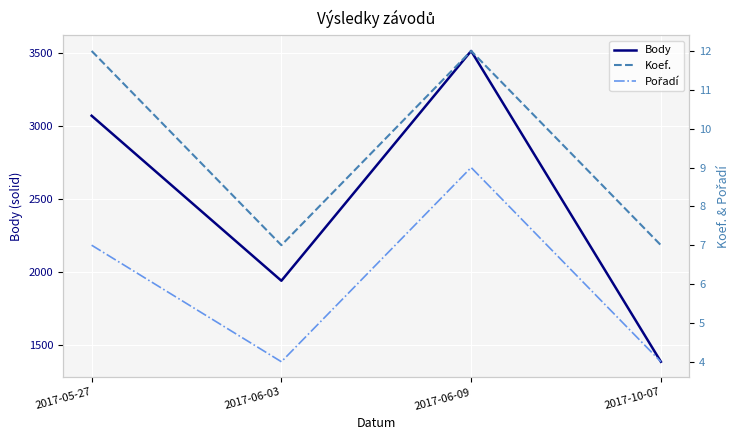

Which series has the largest total across all categories?

Body